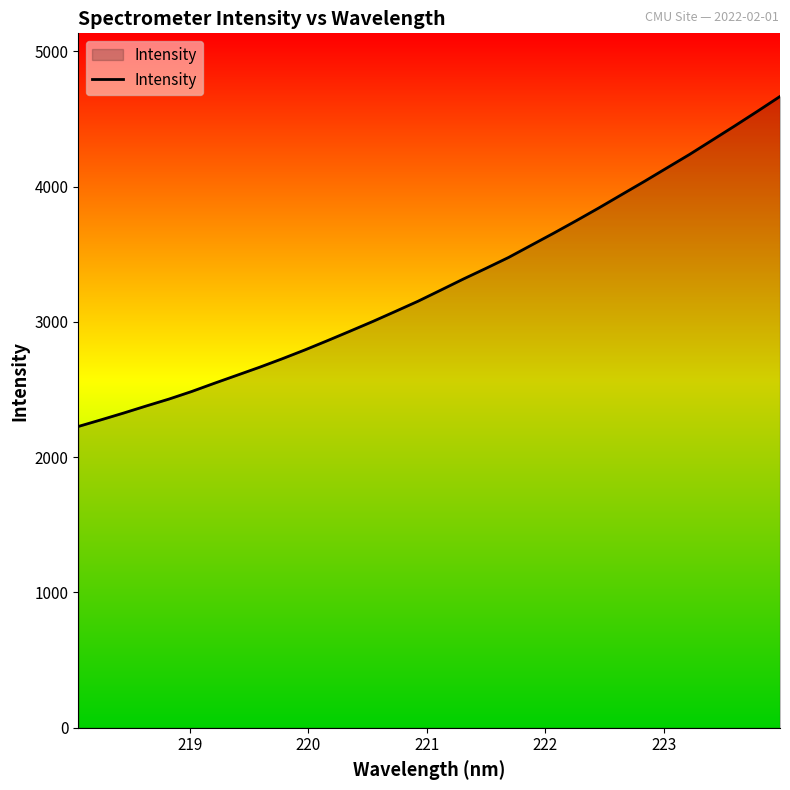

Reading left to right, transcribe all the data shown in this chart.

2226.7	2275.8	2326.0	2378.3	2429.3	2485.0	2545.8	2605.1	2664.5	2727.1	2792.5	2861.2	2931.5	3002.9	3077.3	3152.6	3234.2	3316.5	3395.4	3476.1	3566.2	3656.1	3748.6	3843.1	3940.8	4037.9	4137.9	4237.5	4342.8	4448.4	4556.2	4665.9